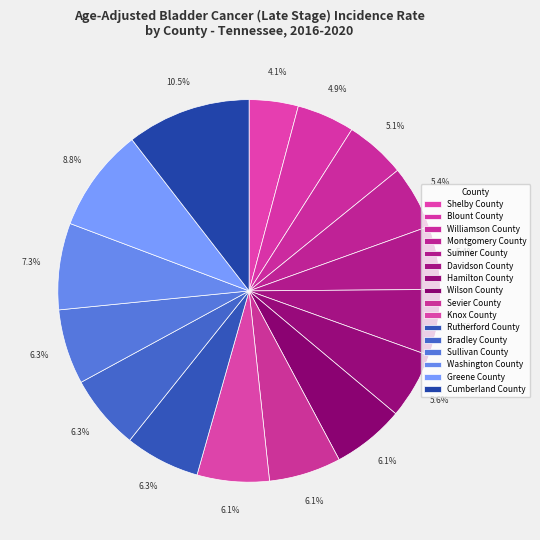

Count the number of slices in the pie.

16